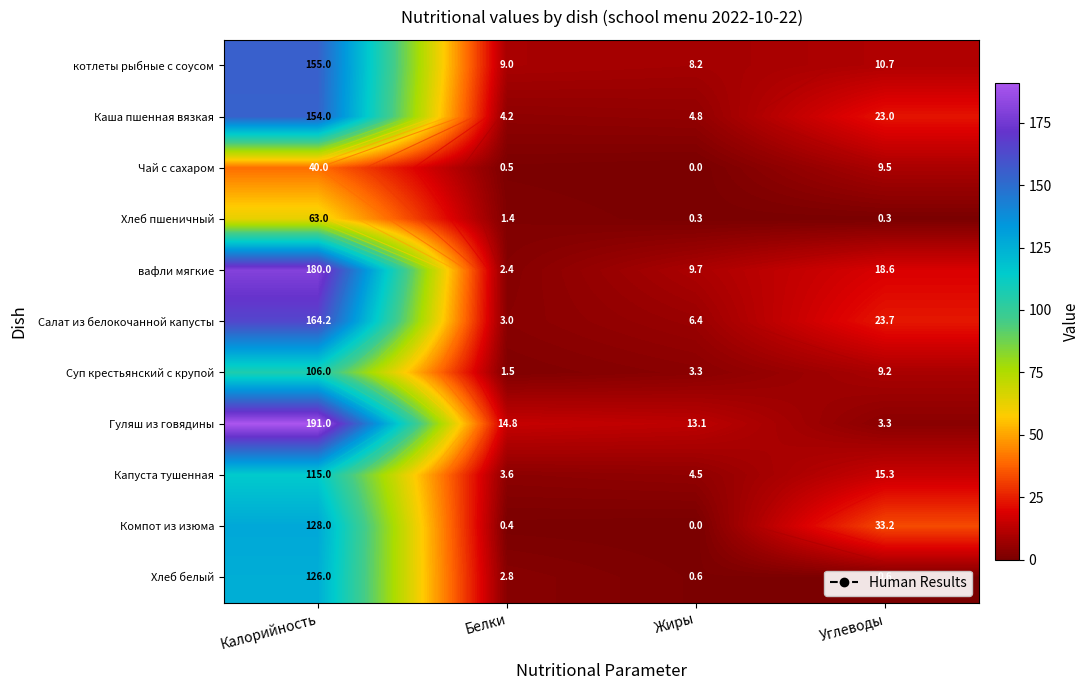

What is the maximum value shown in the chart?

191.0